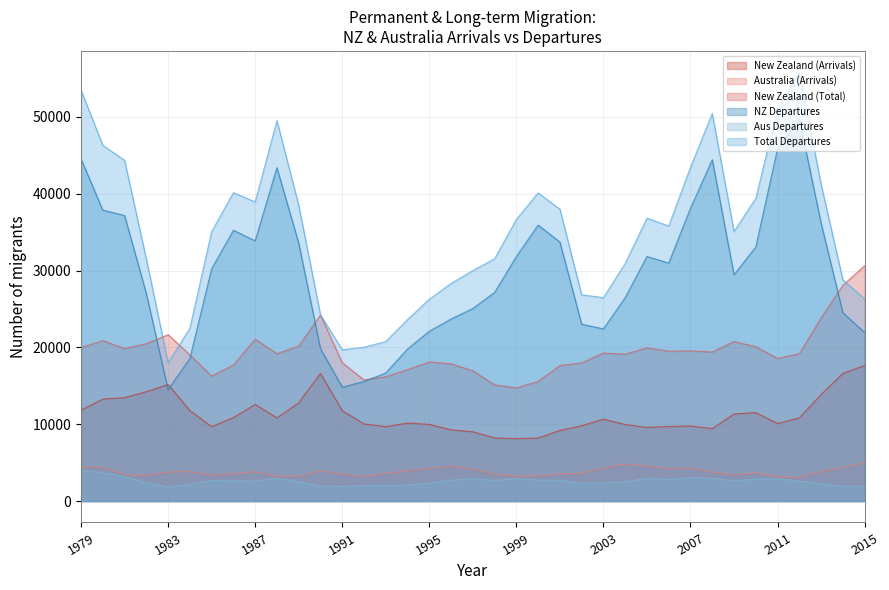

At which category does Australia (Arrivals) reach its first local valley?

1982